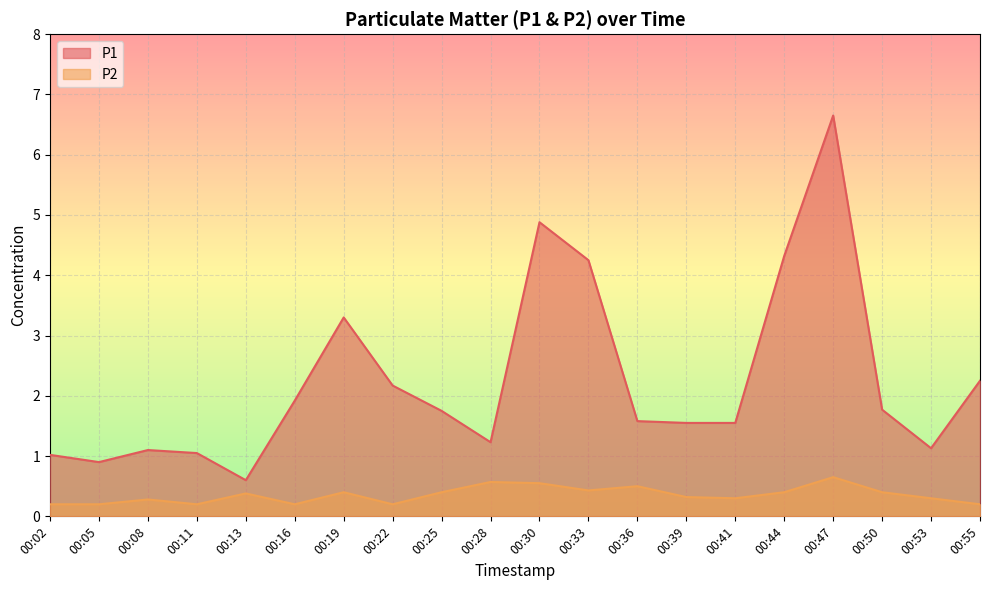

What is the total value across all series at 00:11?

1.2